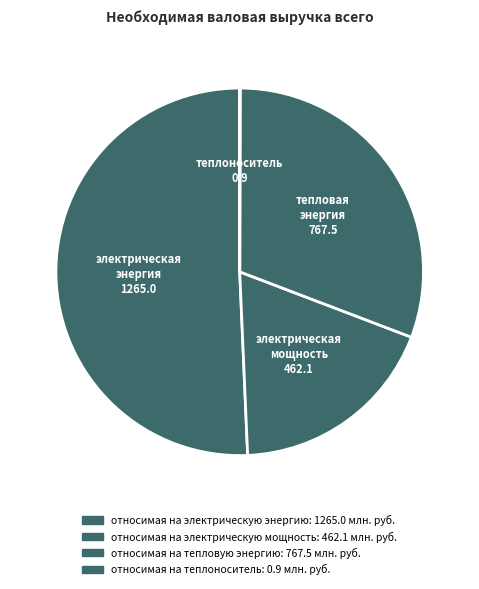

What is the change in value from относимая на электрическую энергию to относимая на тепловую энергию?

-497.5